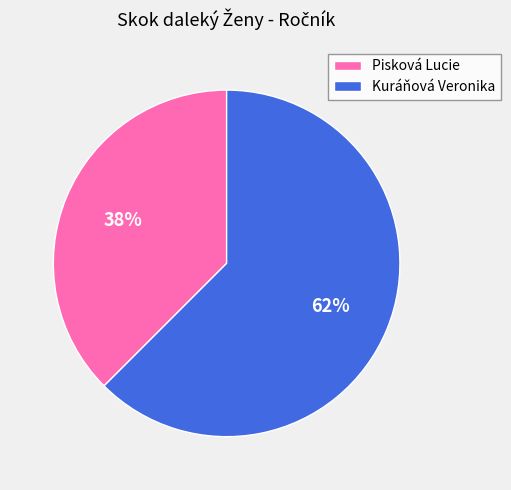

What is the largest slice in the pie chart?

Kuráňová Veronika